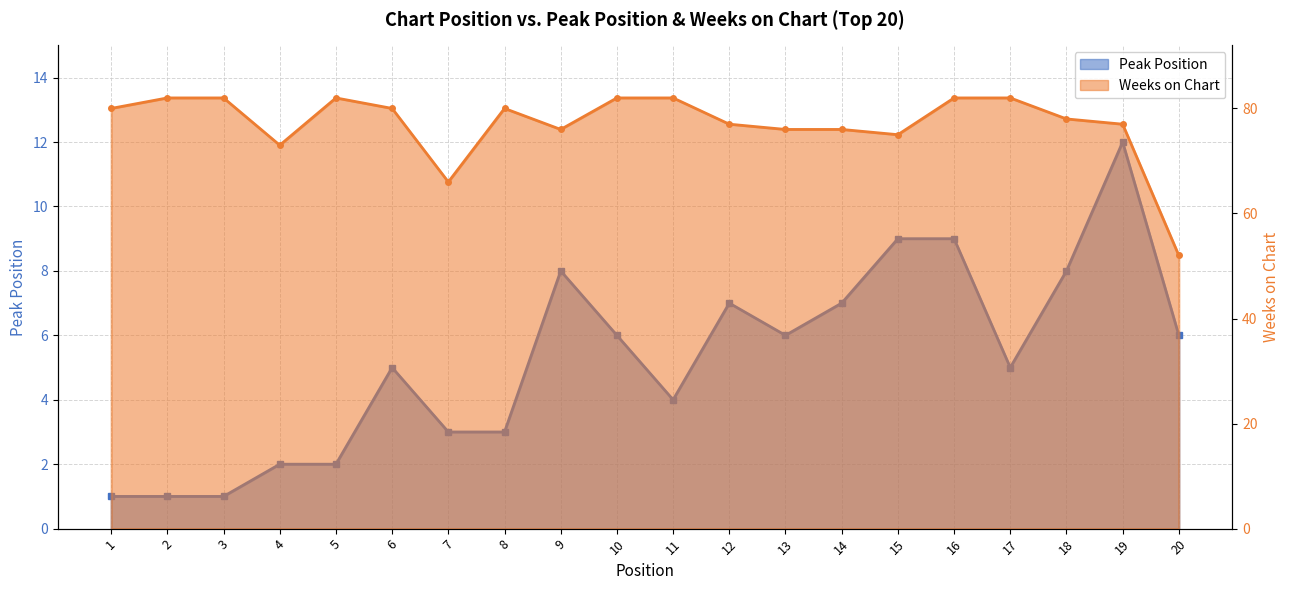

Read the Peak Position value at 15.

9